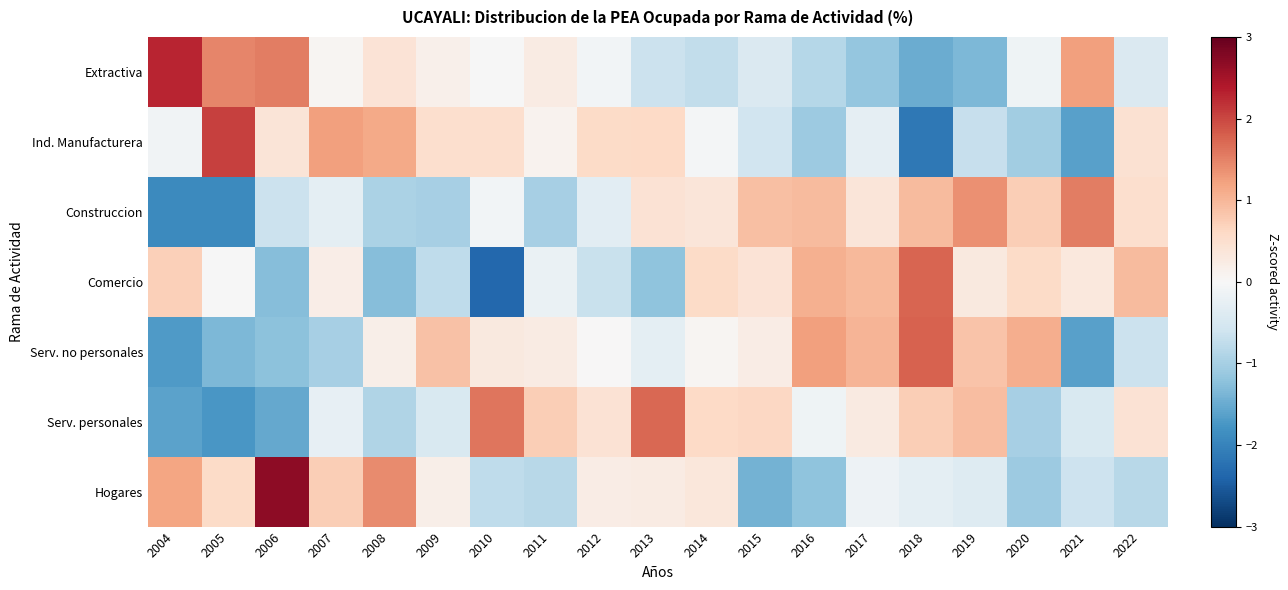

List the series in order of their peak value, highest first.

Hogares, Extractiva, Ind. Manufacturera, Serv. no personales, Comercio, Serv. personales, Construccion